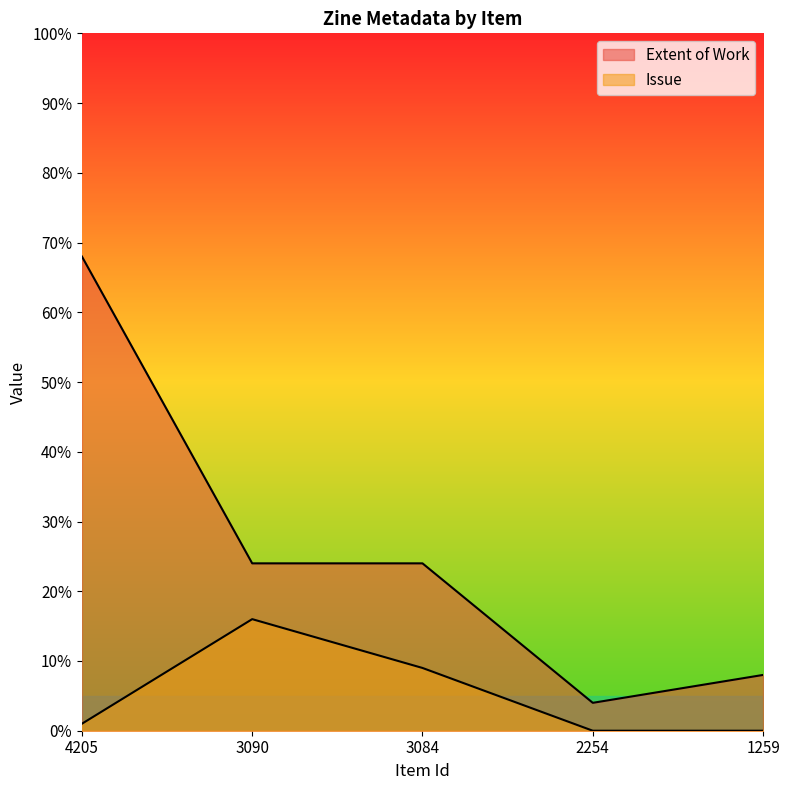

What is the sum of the Extent of Work values at 3090 and 3084?

48